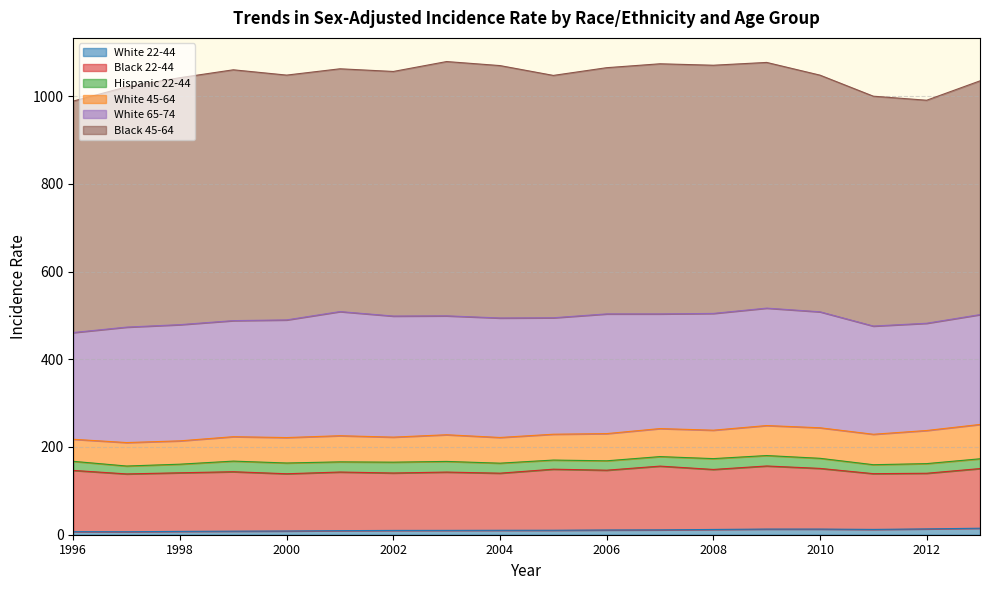

How many values in the White 22-44 series are below 10?

8